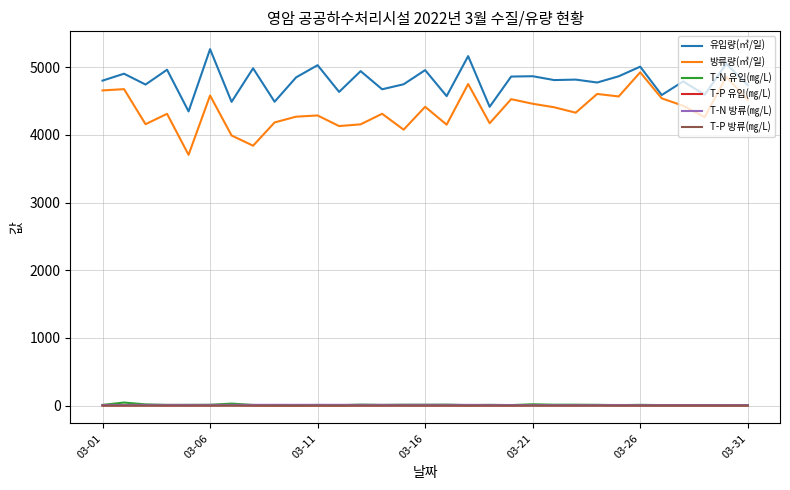

True or false: T-N 유입(㎎/L) and 유입량(㎥/일) intersect in this chart.

False